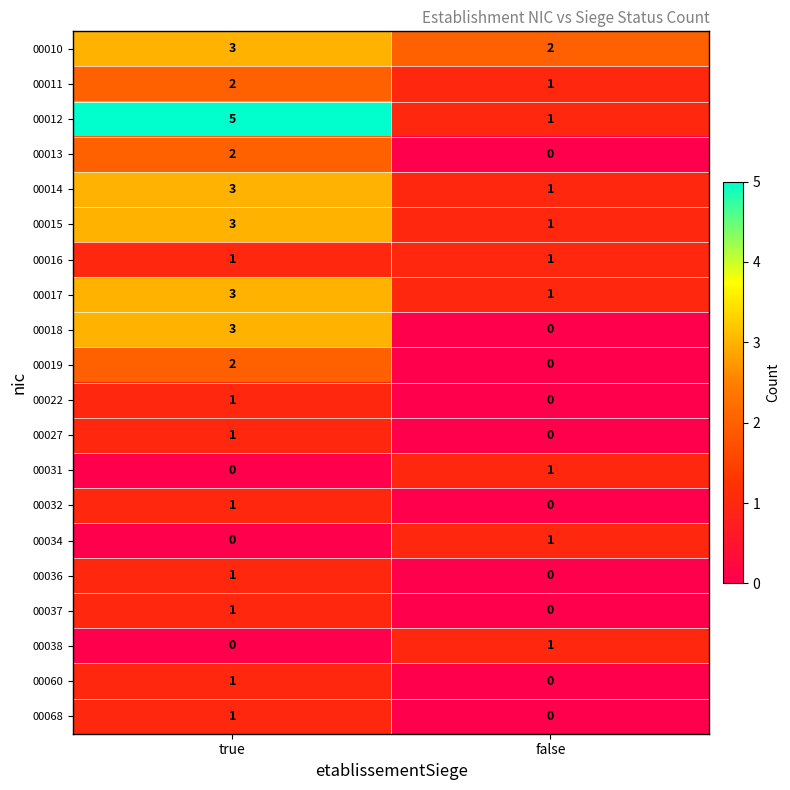

At which label is 00010 closest to 2?

false